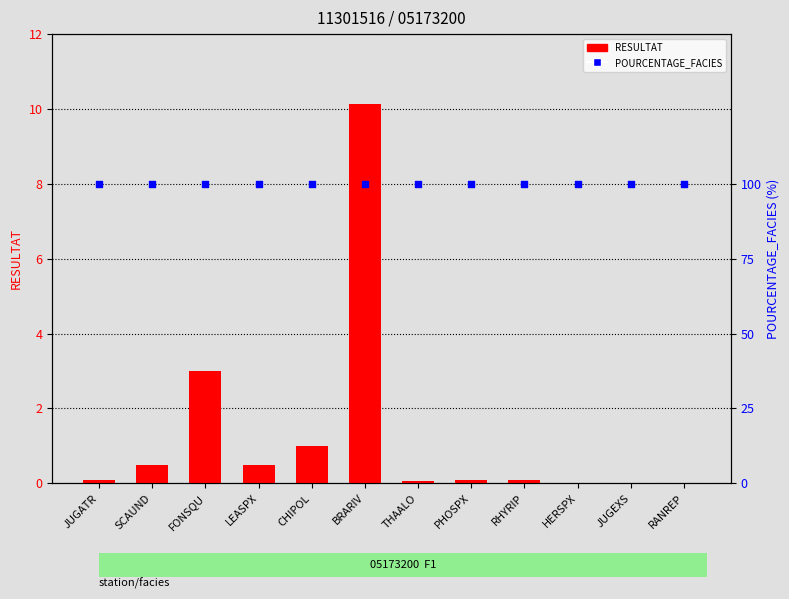

At which category is the sum across all series the highest?

BRARIV